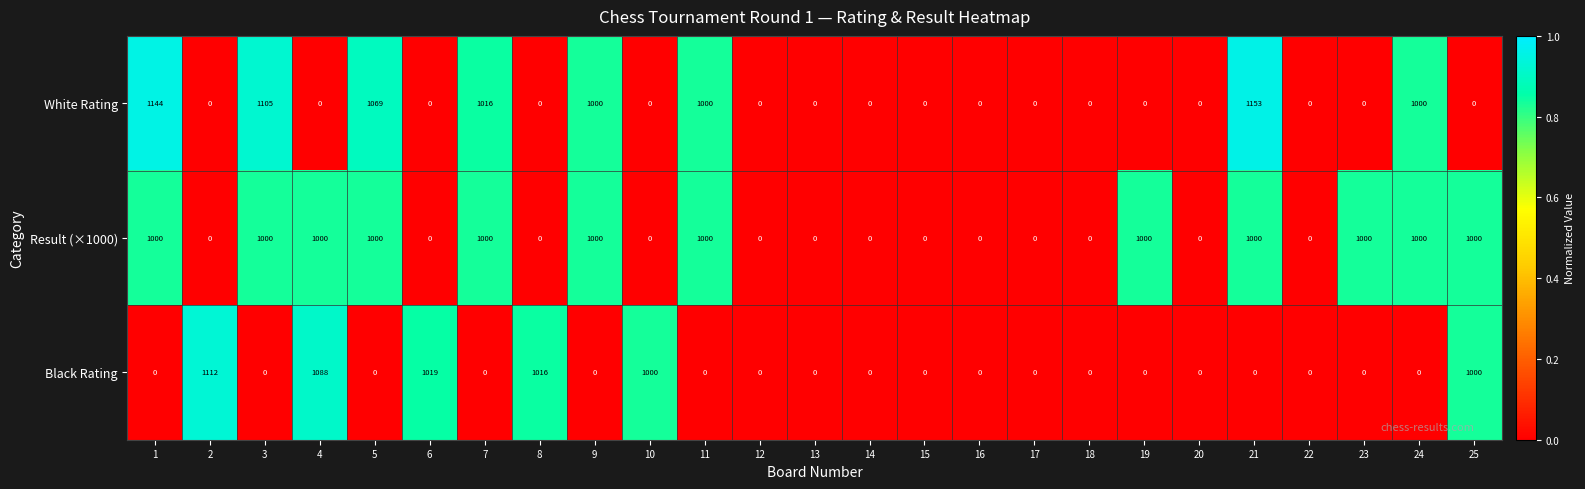

List the series in order of their overall mean, lowest first.

Black Rating, White Rating, Result (×1000)